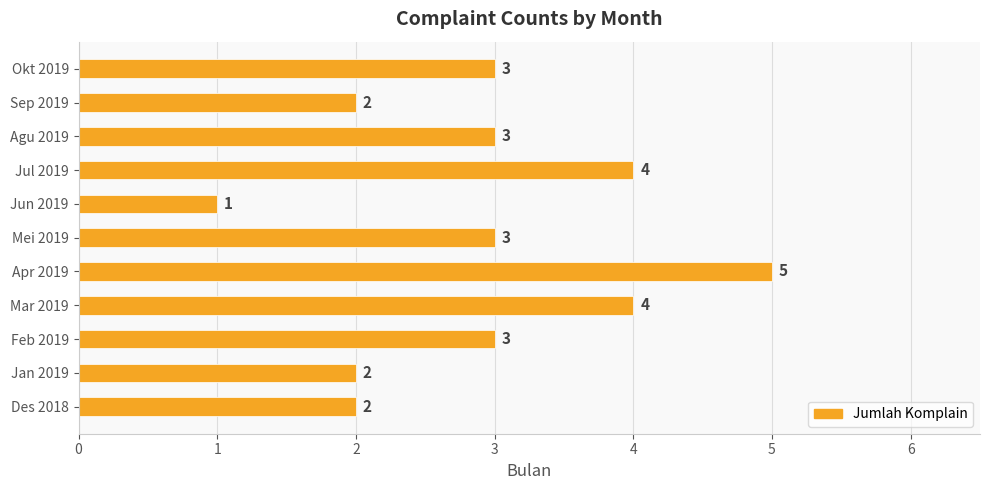

What is the smallest value displayed?

1